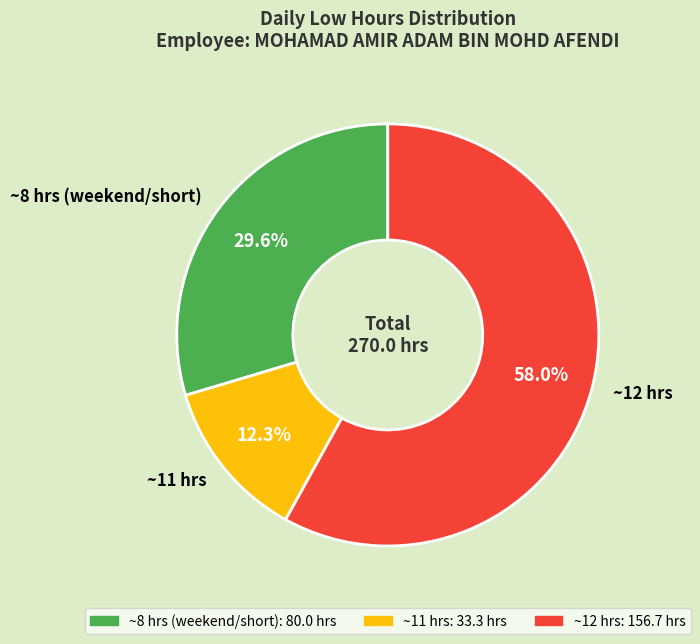

What is the ratio of the value at ~12 hrs to the value at ~11 hrs?

4.7